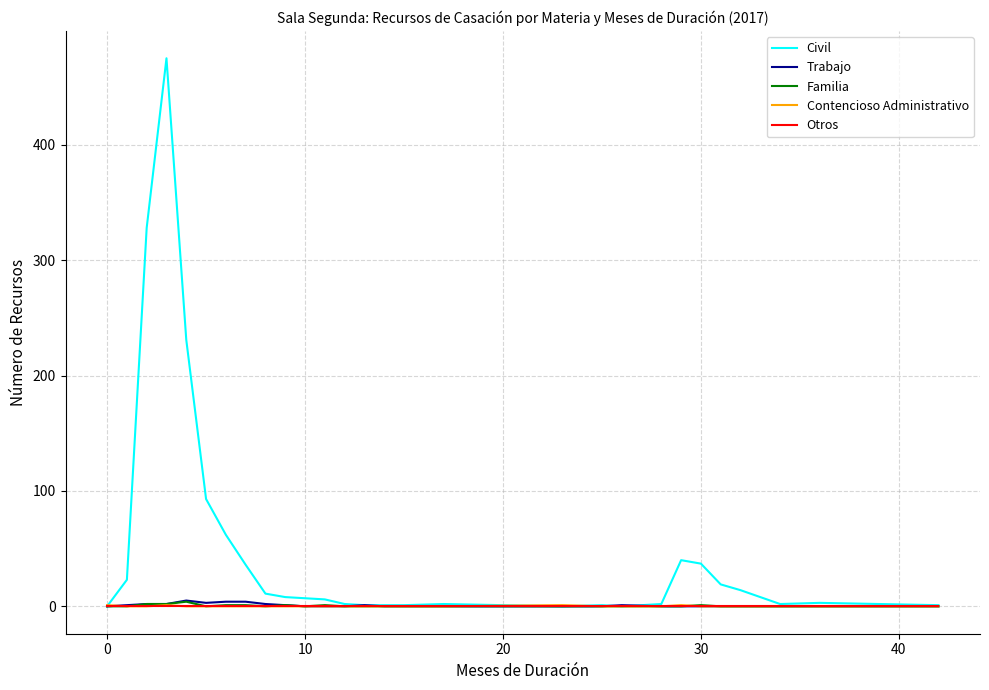

What is the difference between the second highest and minimum values in the Trabajo series?

4